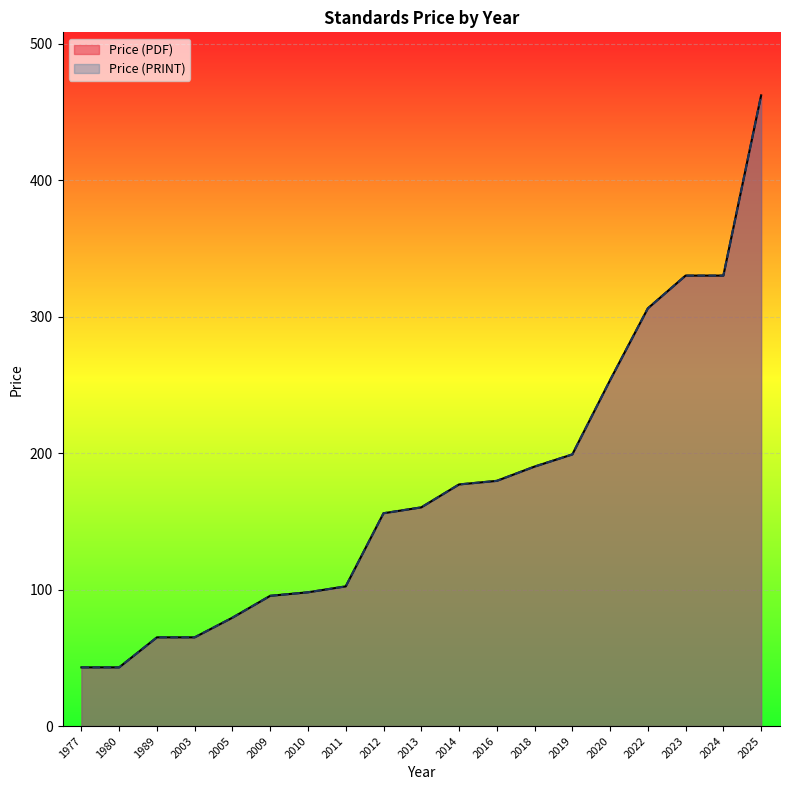

List the series in order of their peak value, highest first.

Price (PDF), Price (PRINT)